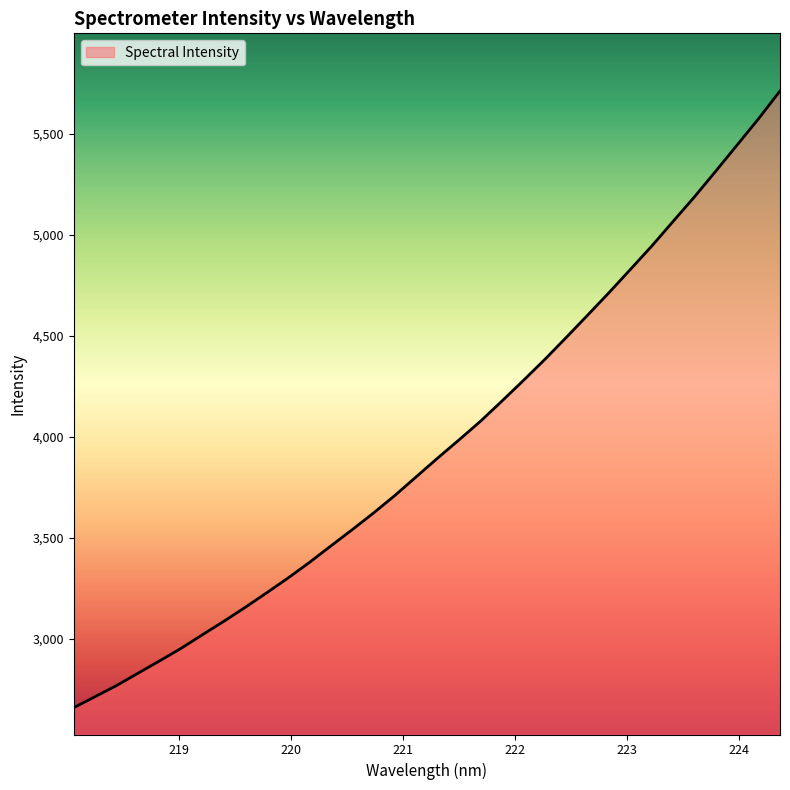

What is the maximum value shown in the chart?

5711.2